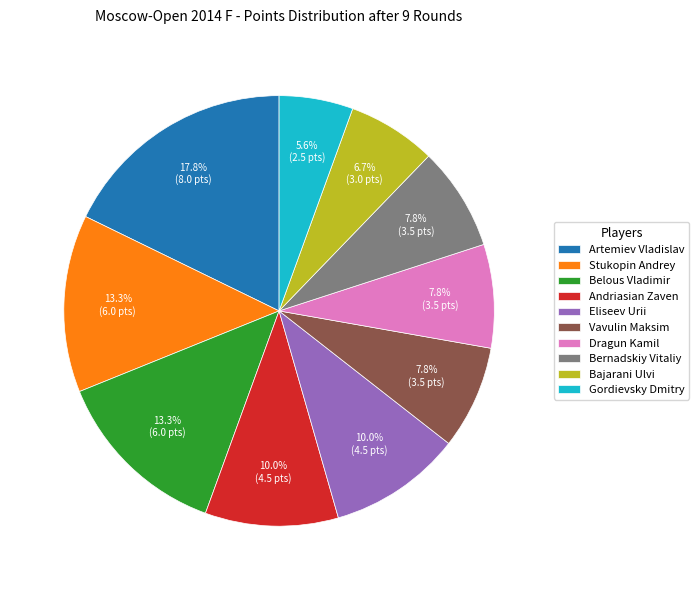

Which category has the smallest portion of the pie?

Gordievsky Dmitry